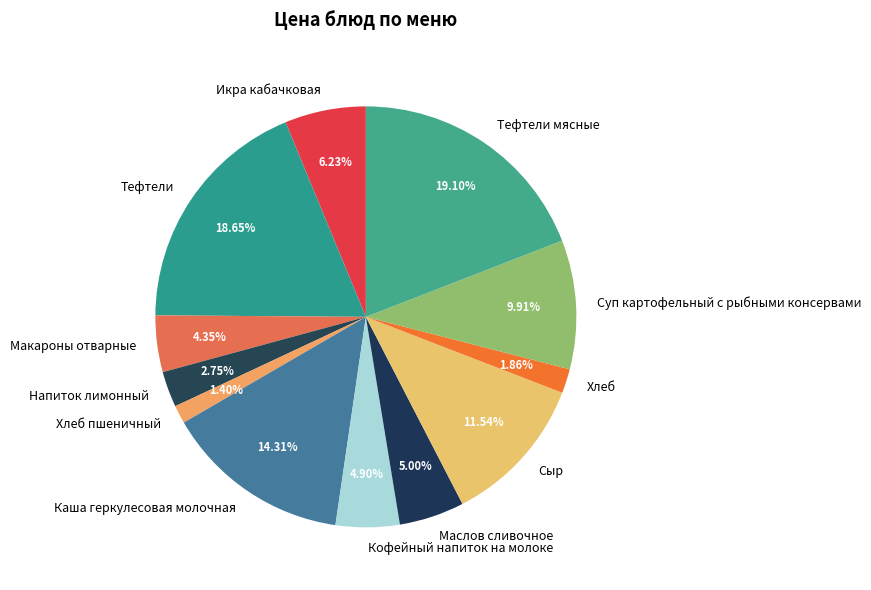

Does any single category account for the majority?

No